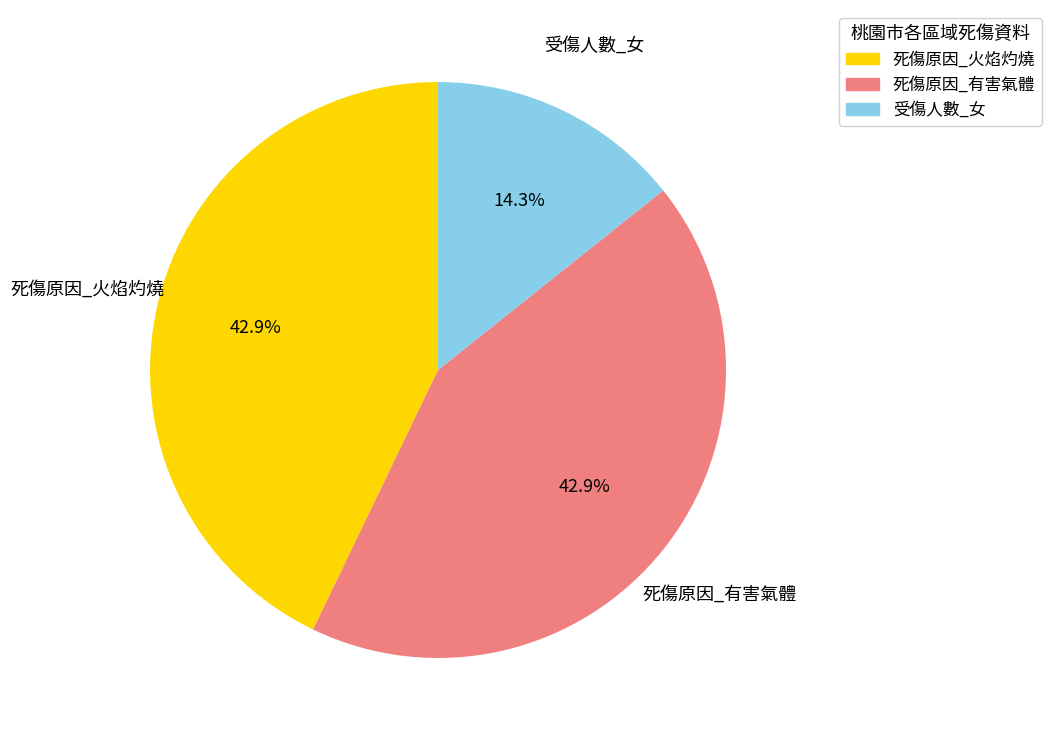

To the nearest percent, what is the combined percentage of 死傷原因_火焰灼燒 and 受傷人數_女?

57%